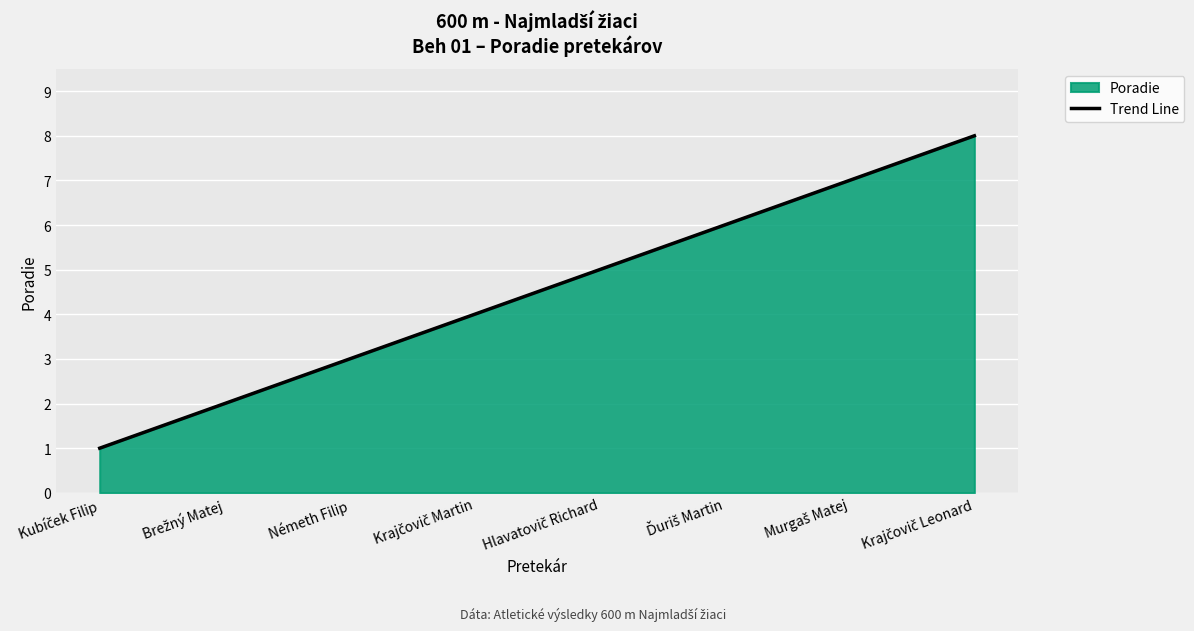

What is the average value?

4